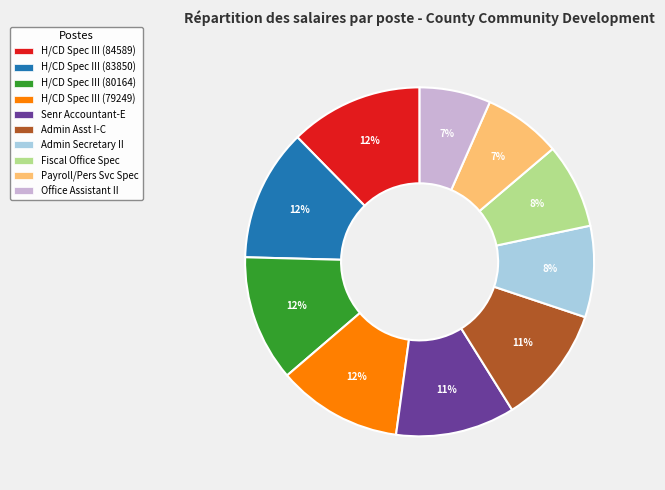

Is there a majority slice in this chart?

No